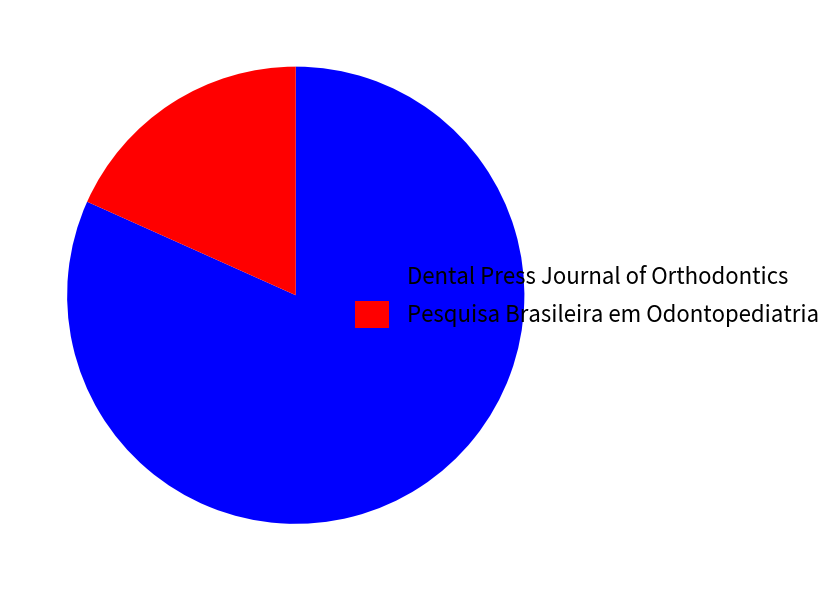

Which has a higher value, Dental Press Journal of Orthodontics or Pesquisa Brasileira em Odontopediatria?

Dental Press Journal of Orthodontics